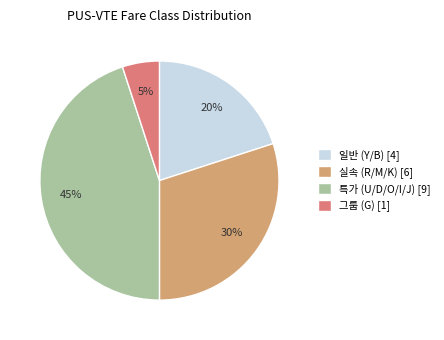

Approximately how many times larger is the value at 실속 (R/M/K) [6] compared to 특가 (U/D/O/I/J) [9]?

0.7